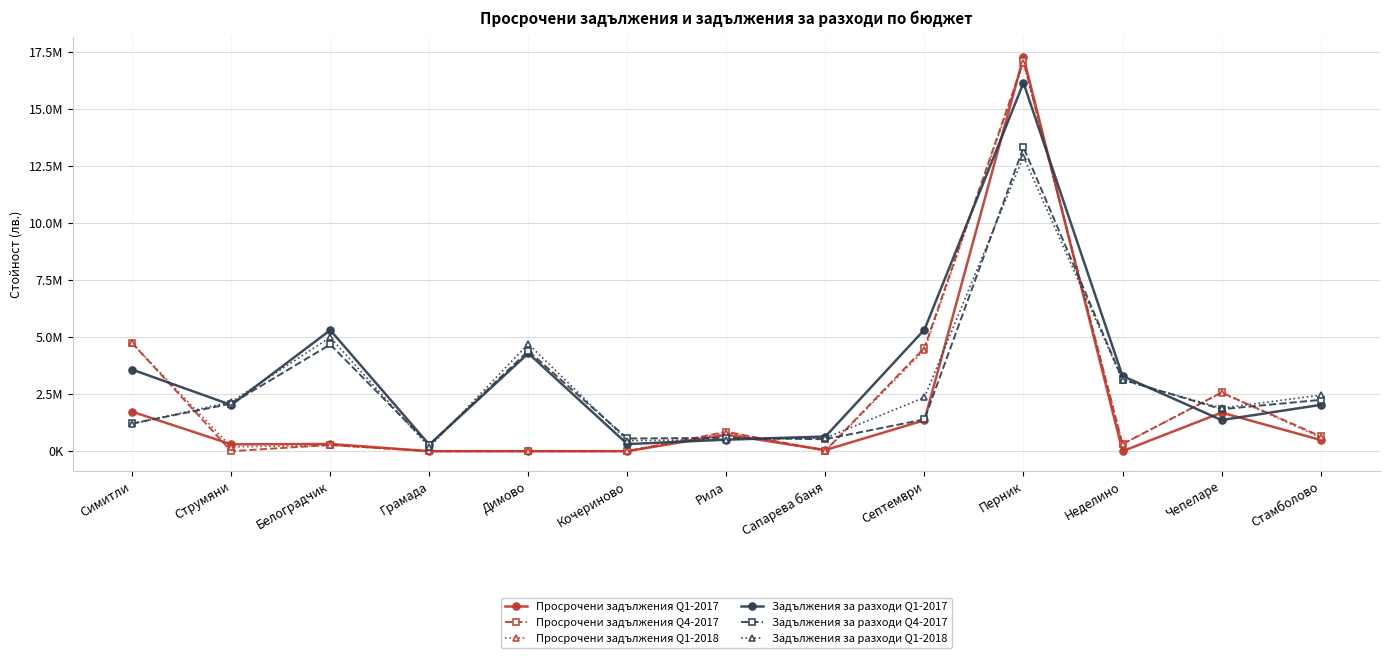

How many data points does each series have?

13